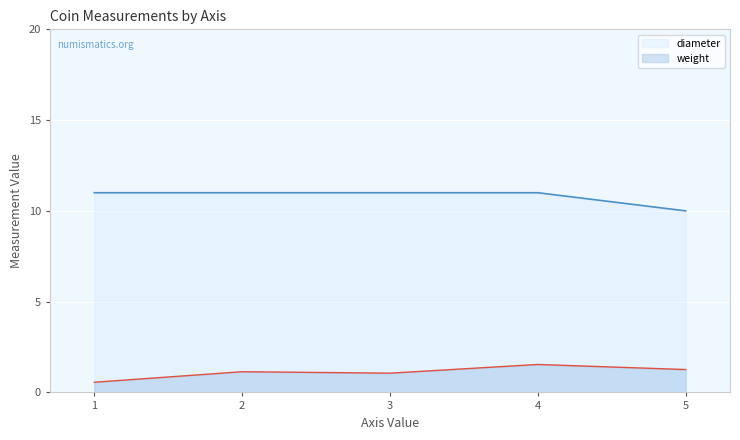

True or false: weight and diameter intersect in this chart.

False